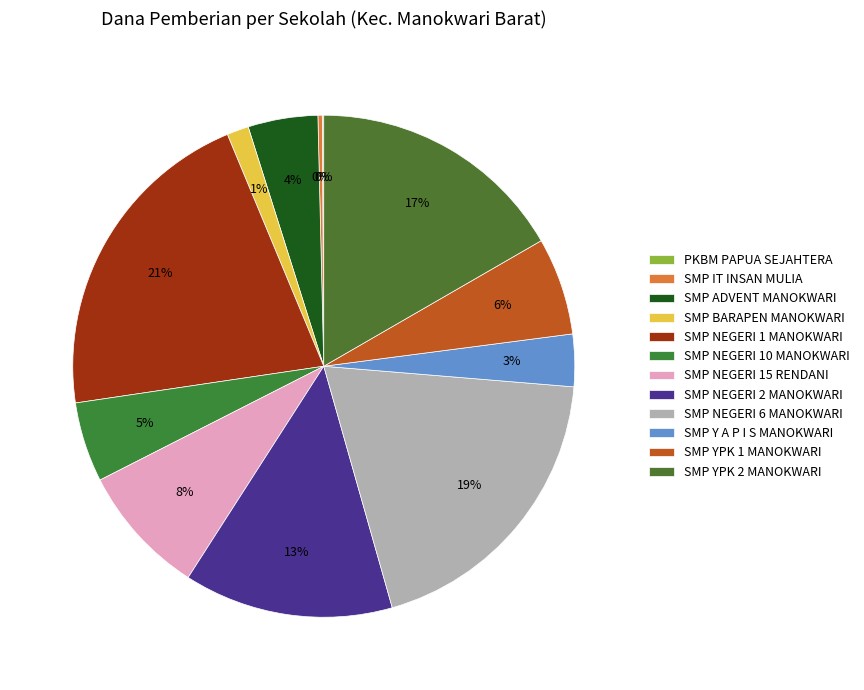

Count the number of slices in the pie.

12